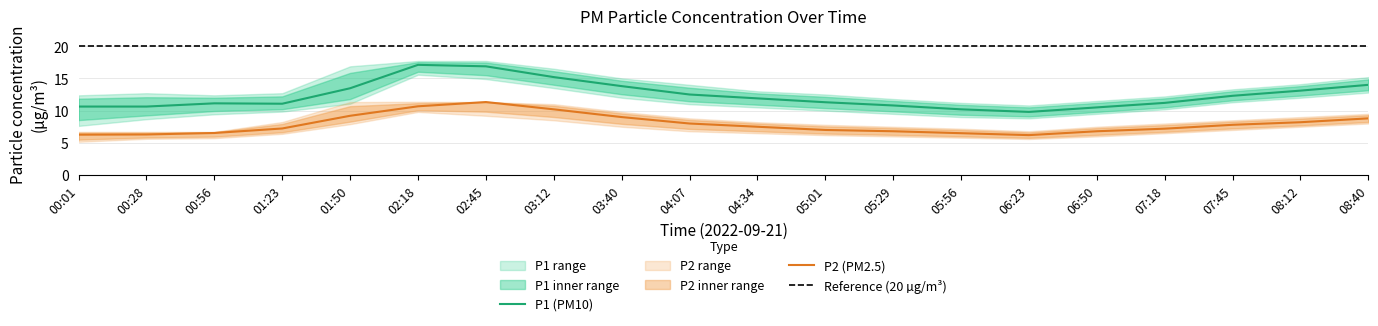

True or false: P1 and P2_upper intersect in this chart.

False